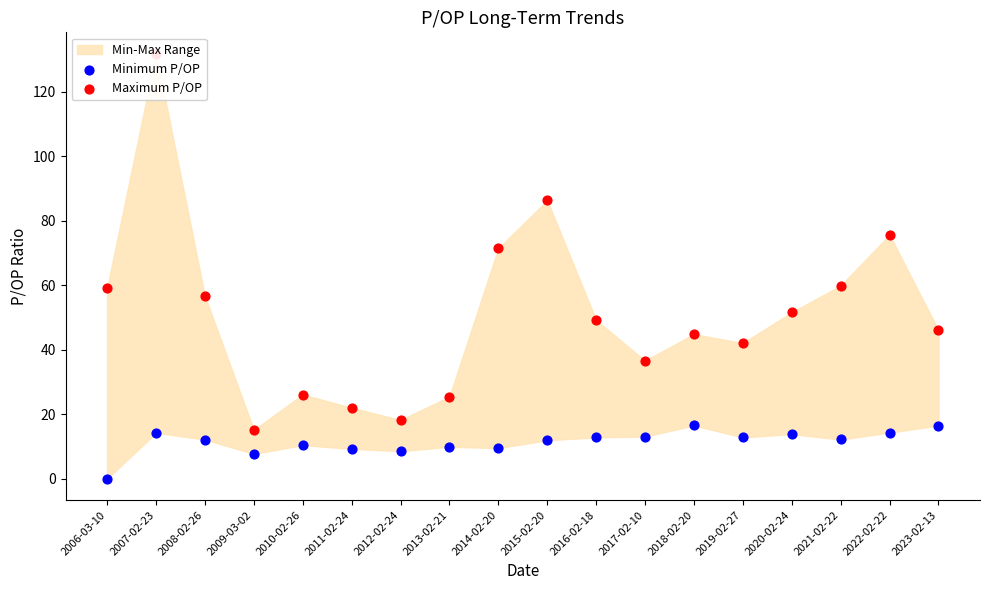

At which category is the sum across all series the highest?

2007-02-23